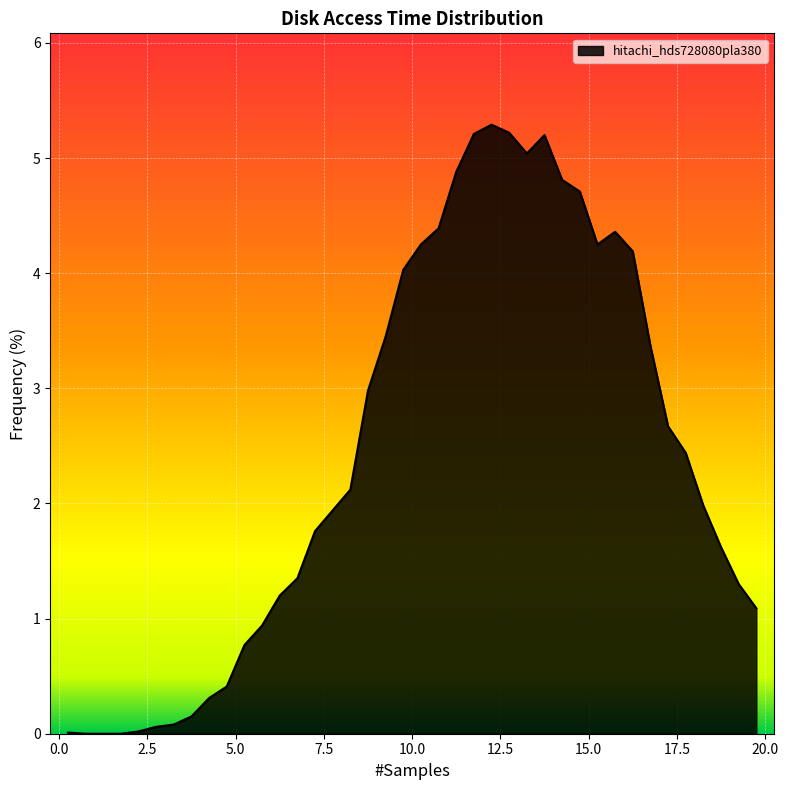

Where is the first local maximum?

12.25